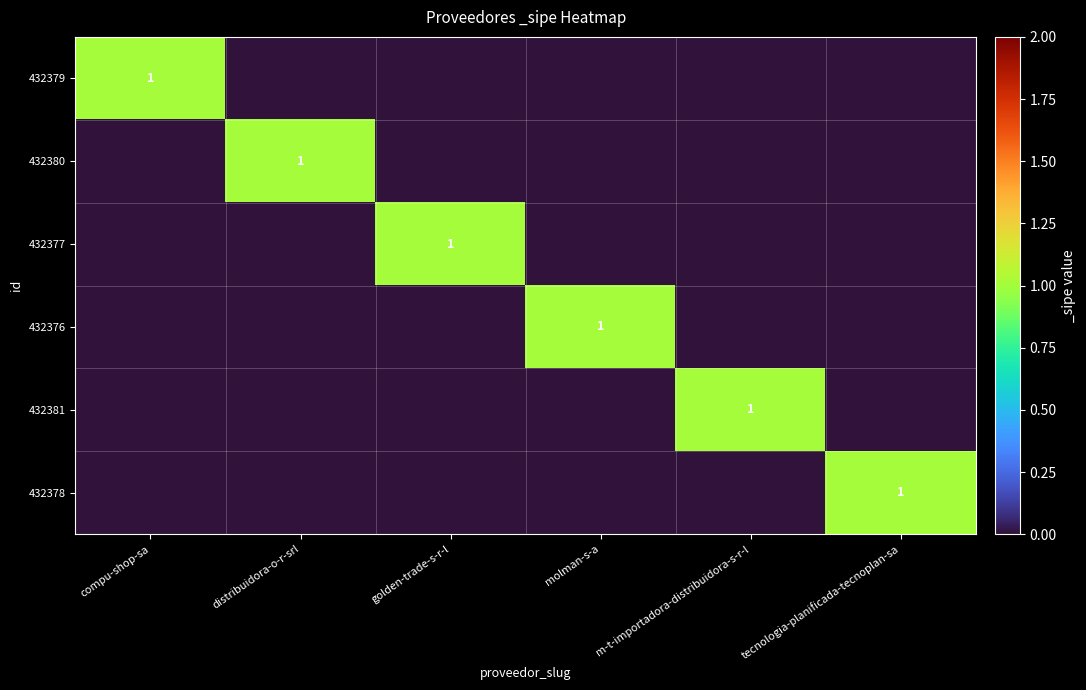

The value of 432378 at tecnologia-planificada-tecnoplan-sa is 1. True or false?

True